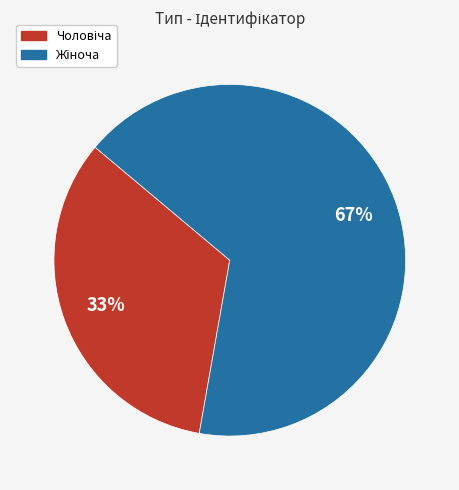

Is there a majority slice in this chart?

Yes